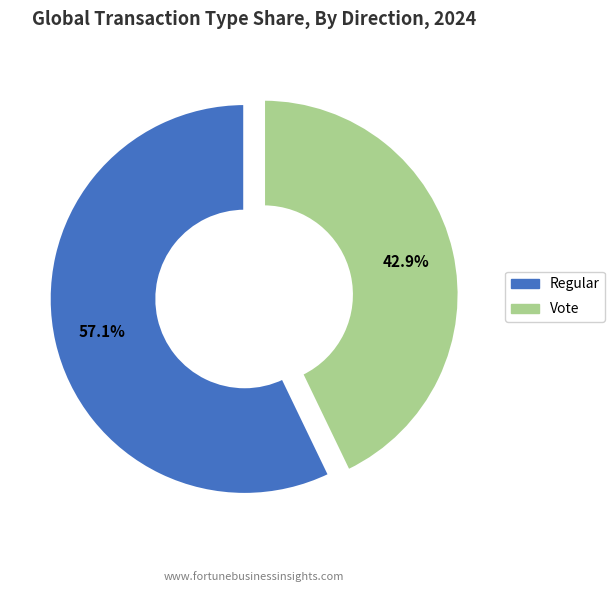

Does any single category account for the majority?

Yes